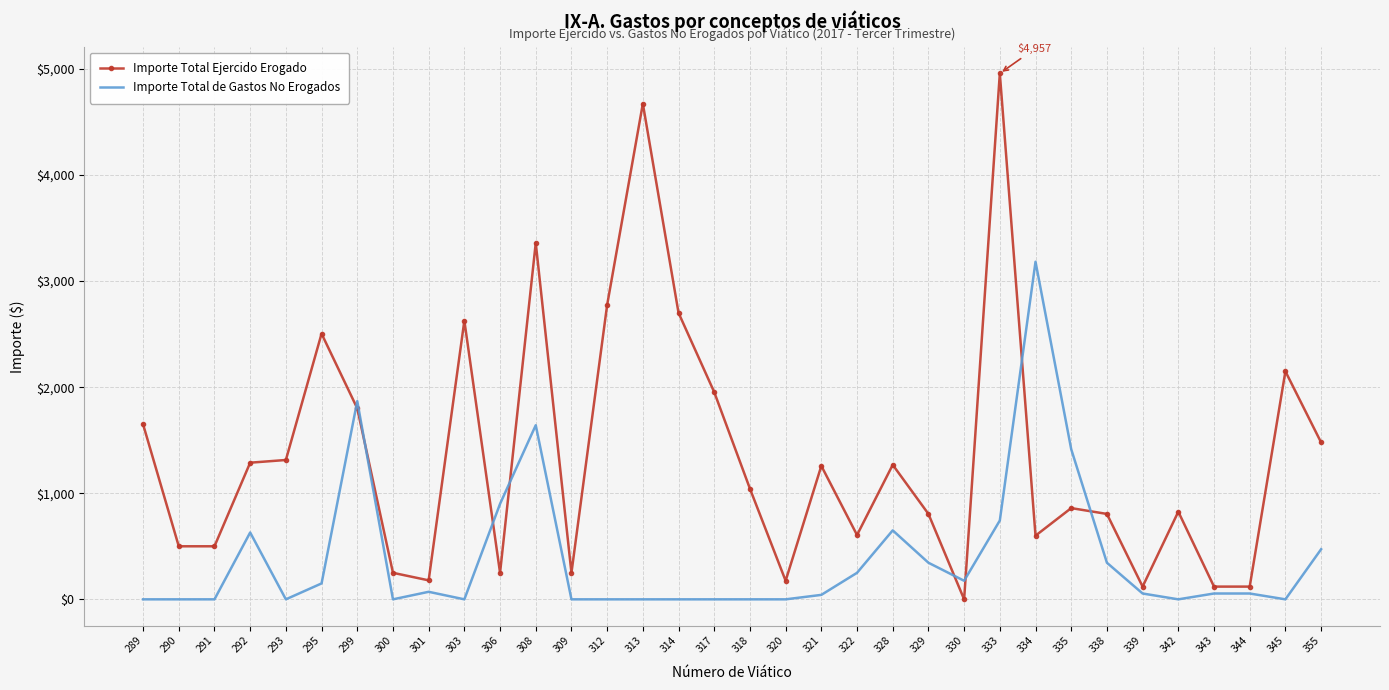

Is it true that Importe Total Ejercido Erogado equals 1288.0 at 292?

True